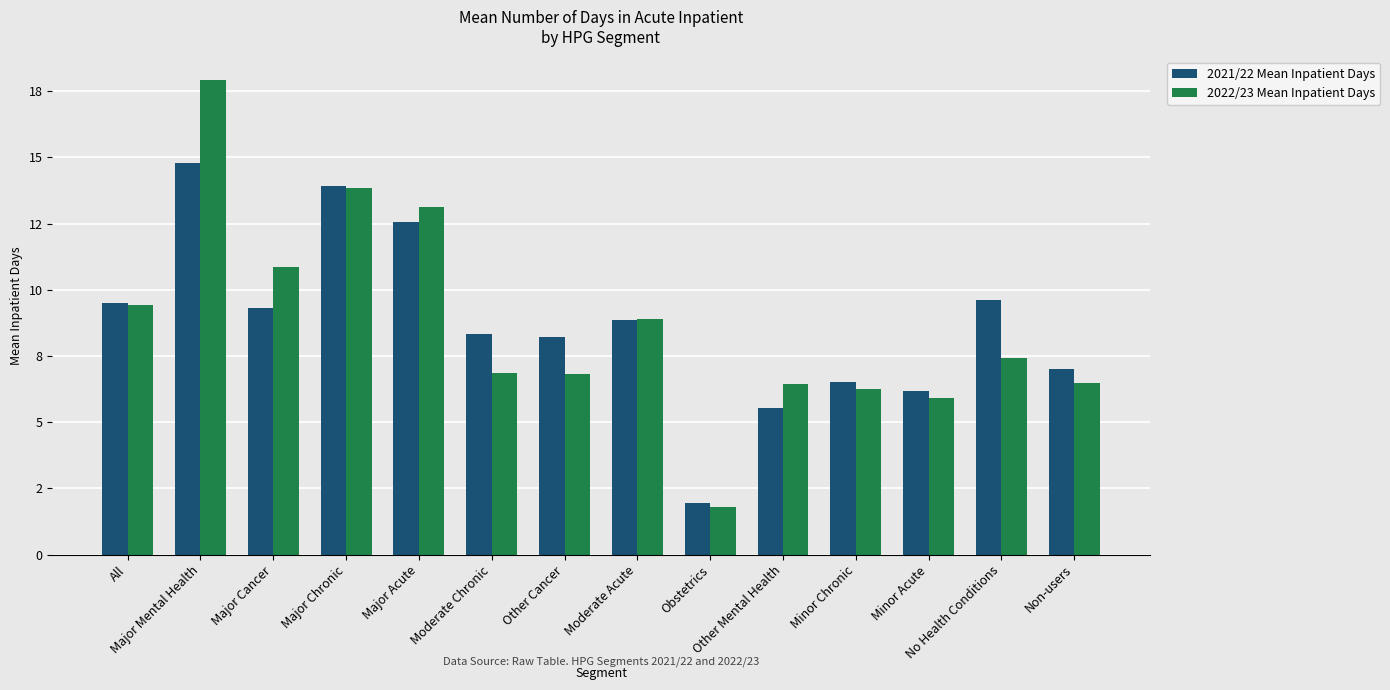

Which series has the largest range (max minus min)?

2022/23 Mean Inpatient Days